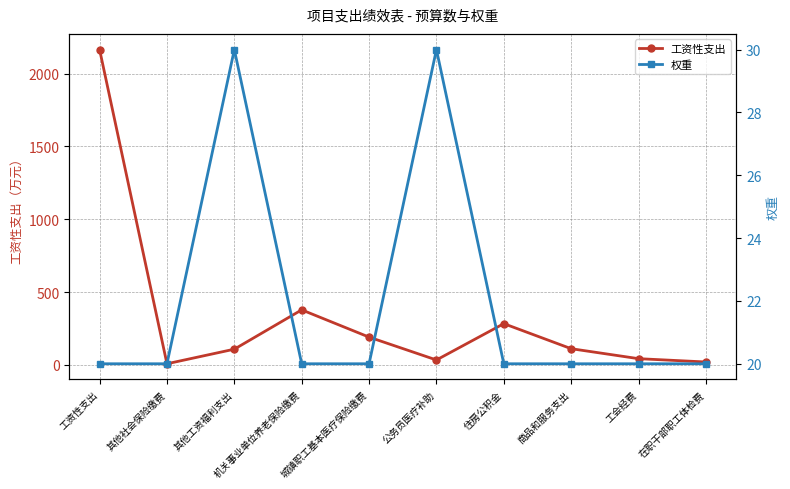

In 工资性支出, how many points are higher than both neighbors (excluding endpoints)?

2